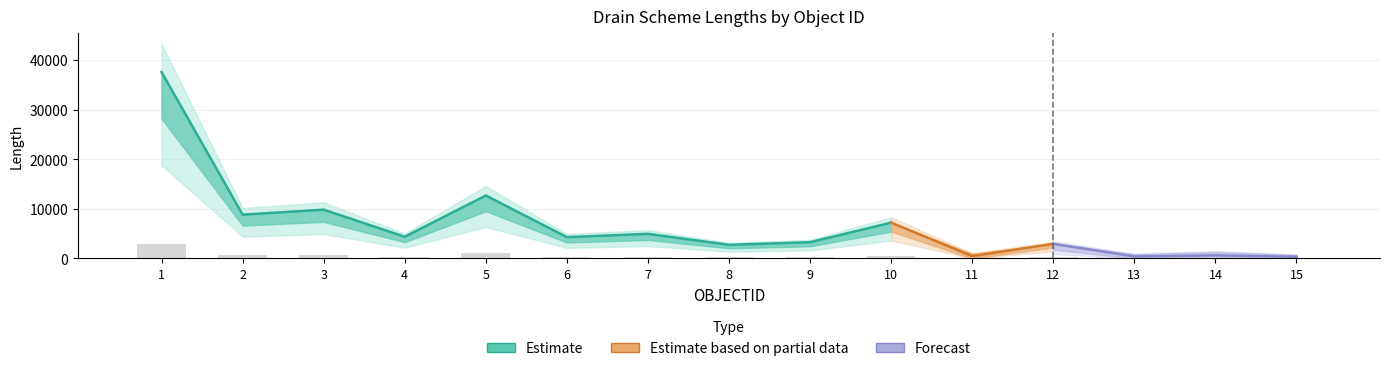

How many values are below 344?

7